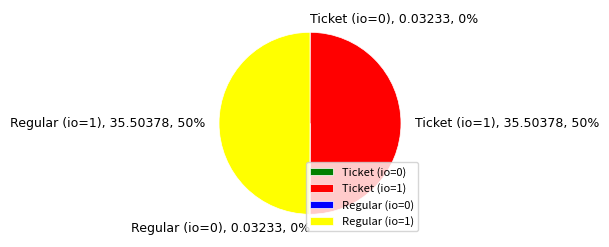

To the nearest percent, what is the difference between the largest and smallest slice percentages?

50%